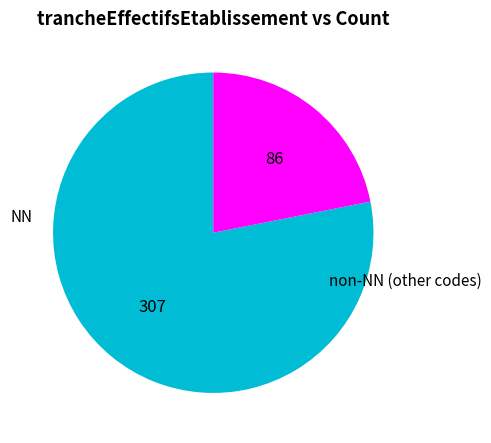

Is there a majority slice in this chart?

Yes